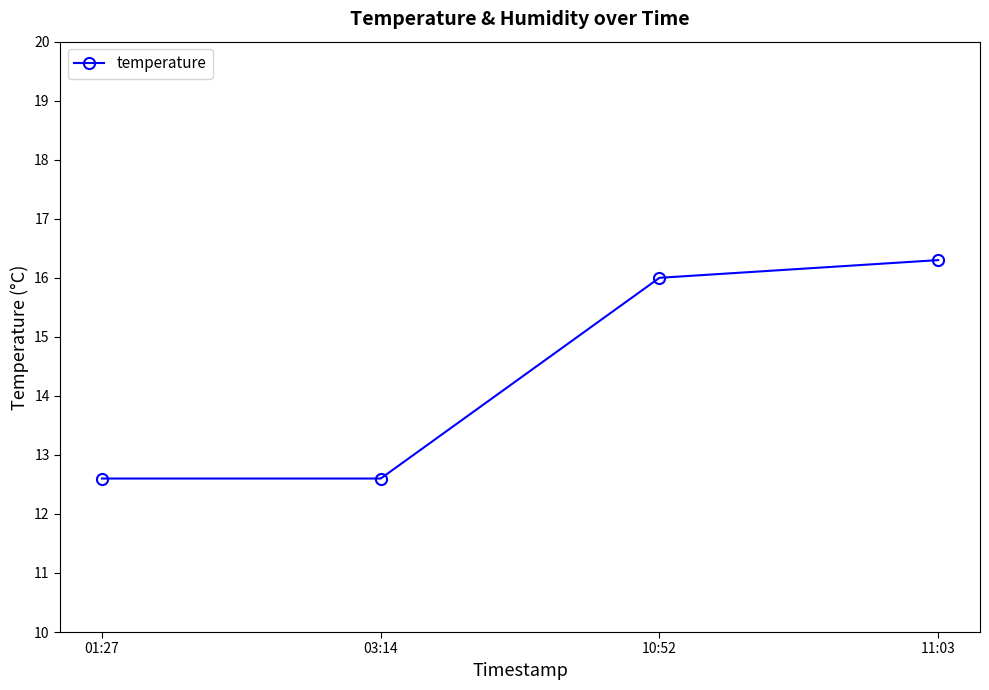

Which has a higher value, 01:27 or 11:03?

11:03